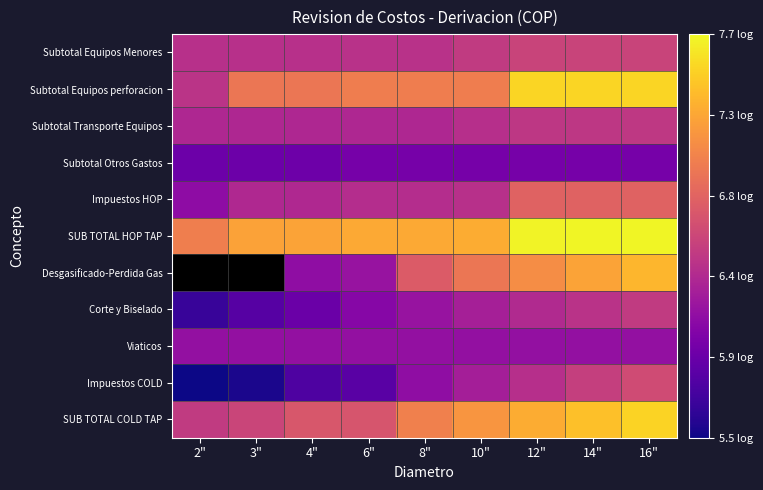

What is the greatest value displayed?

7.7